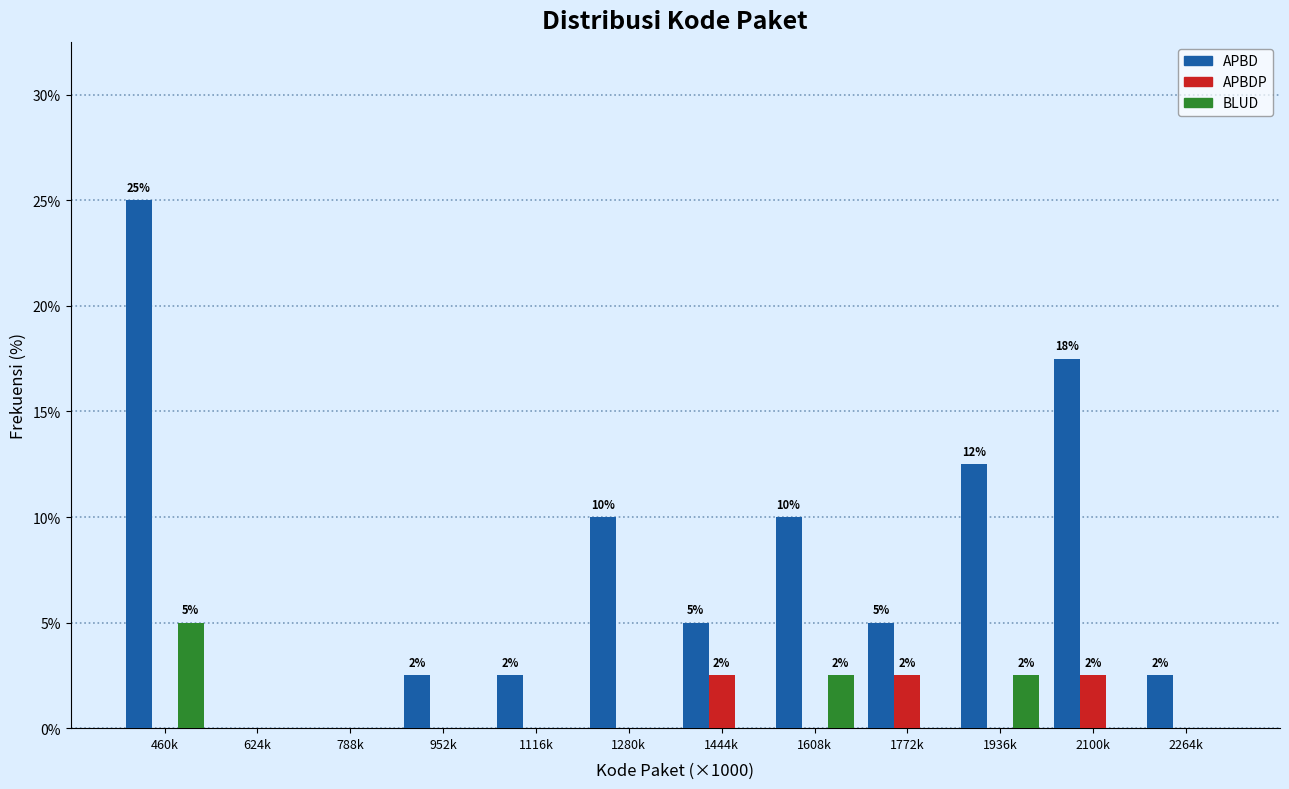

What is the maximum value for APBDP?

2.5